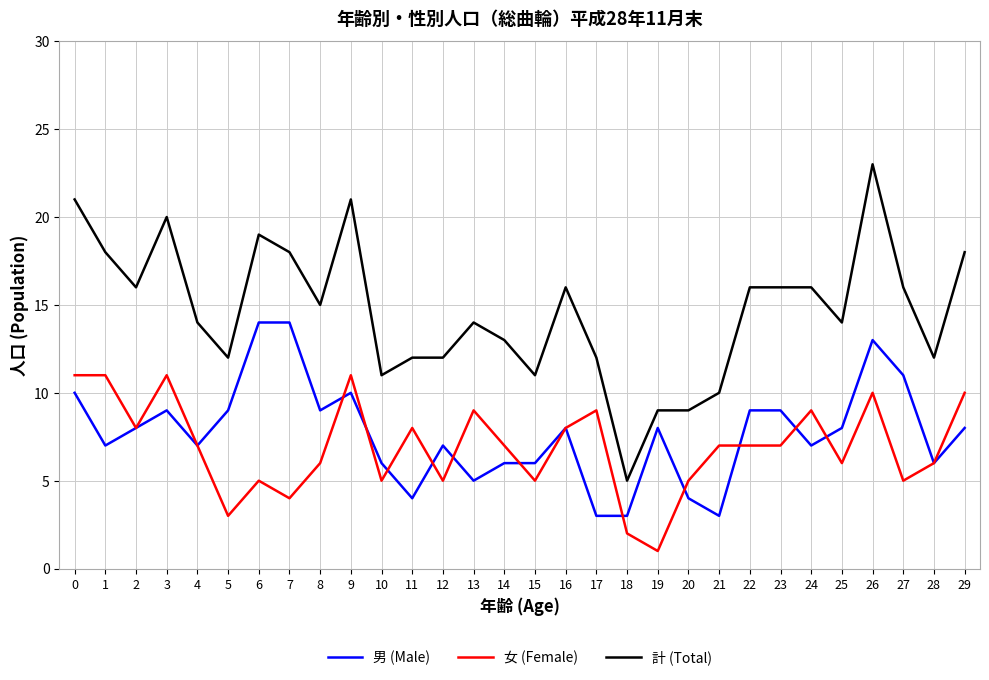

Is it true that 女 (Female) equals 7 at 20?

False